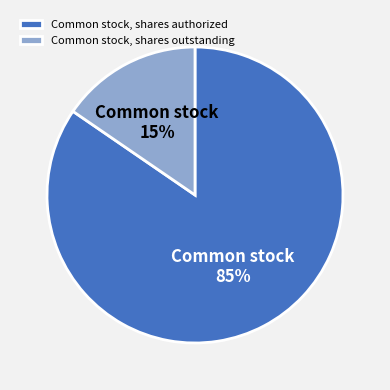

Rank the categories by value from lowest to highest.

Common stock, shares outstanding, Common stock, shares authorized